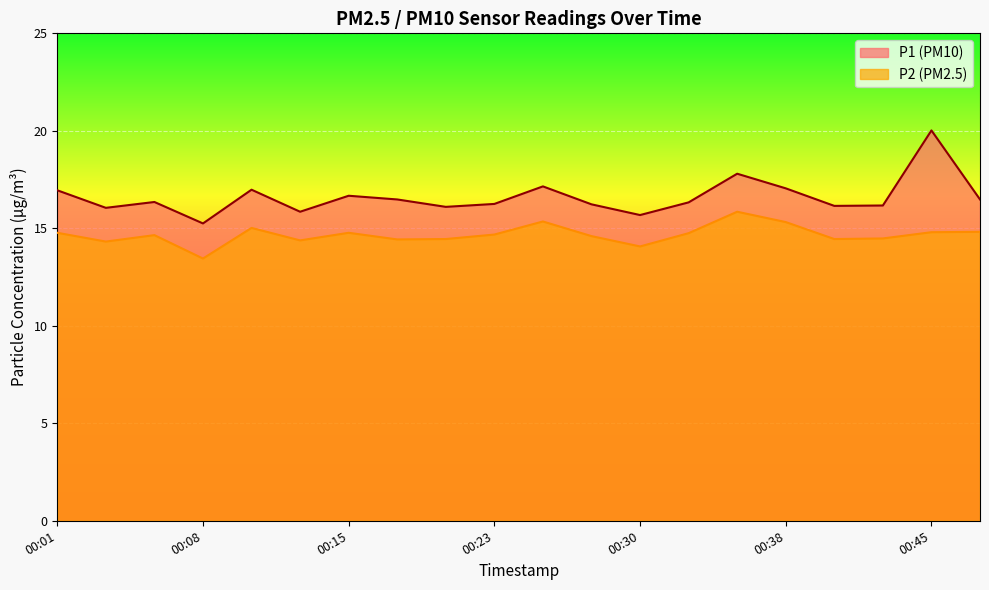

Is the value of P1 at 00:20 greater than the value of P2 at 00:20?

Yes